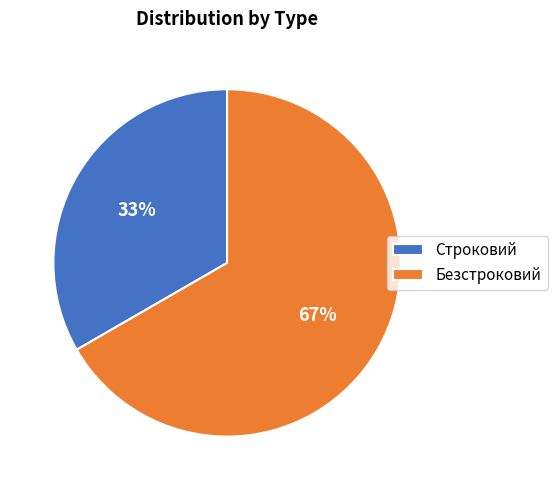

Does Безстроковий account for over 50% of the chart?

Yes